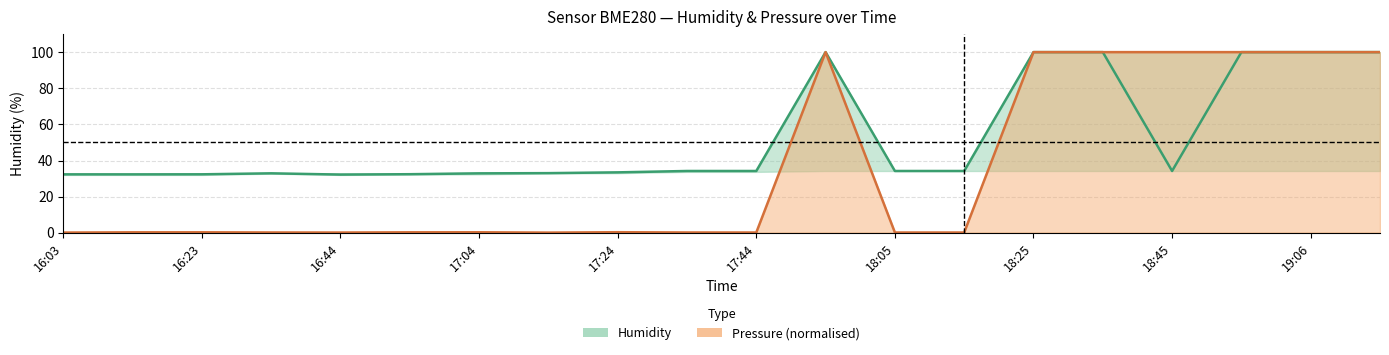

What is the maximum value shown in the chart?

100.0